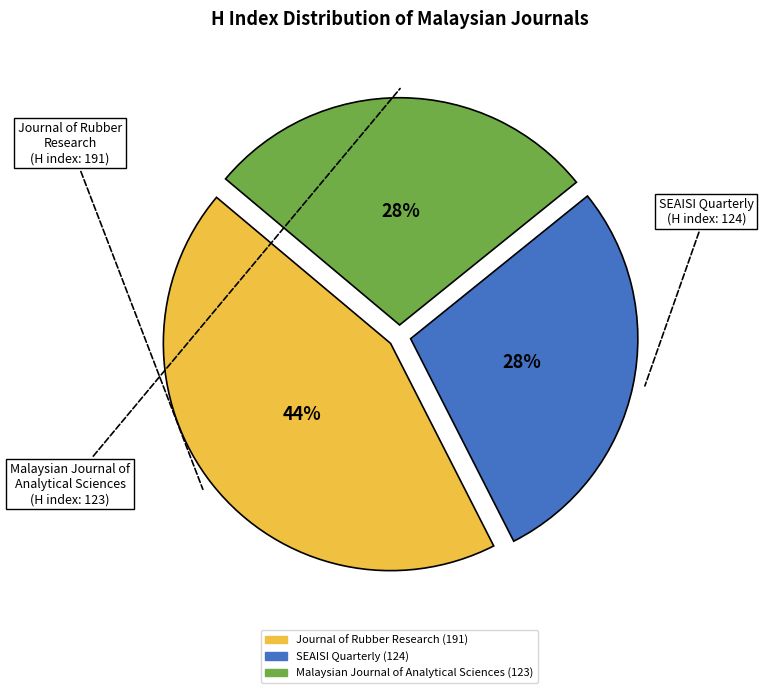

Approximately how many times larger is the value at Journal of Rubber Research compared to Malaysian Journal of Analytical Sciences?

1.6